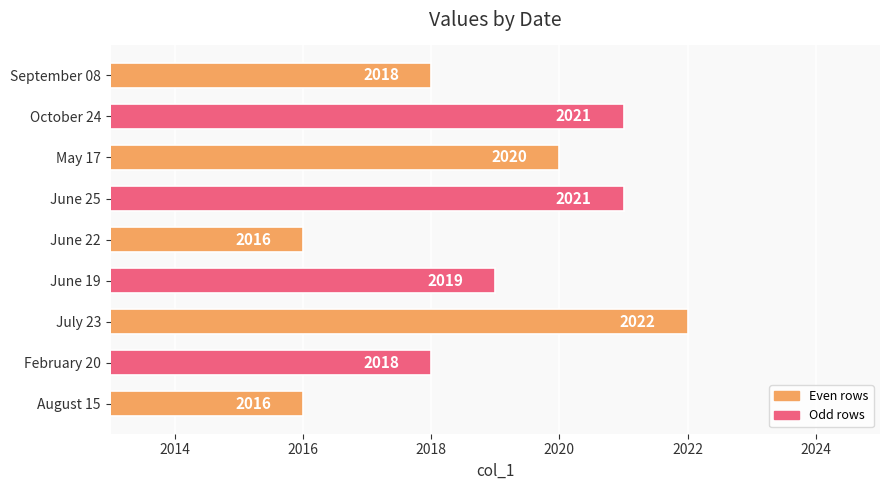

True or false: the data shows 2739 at June 19.

False